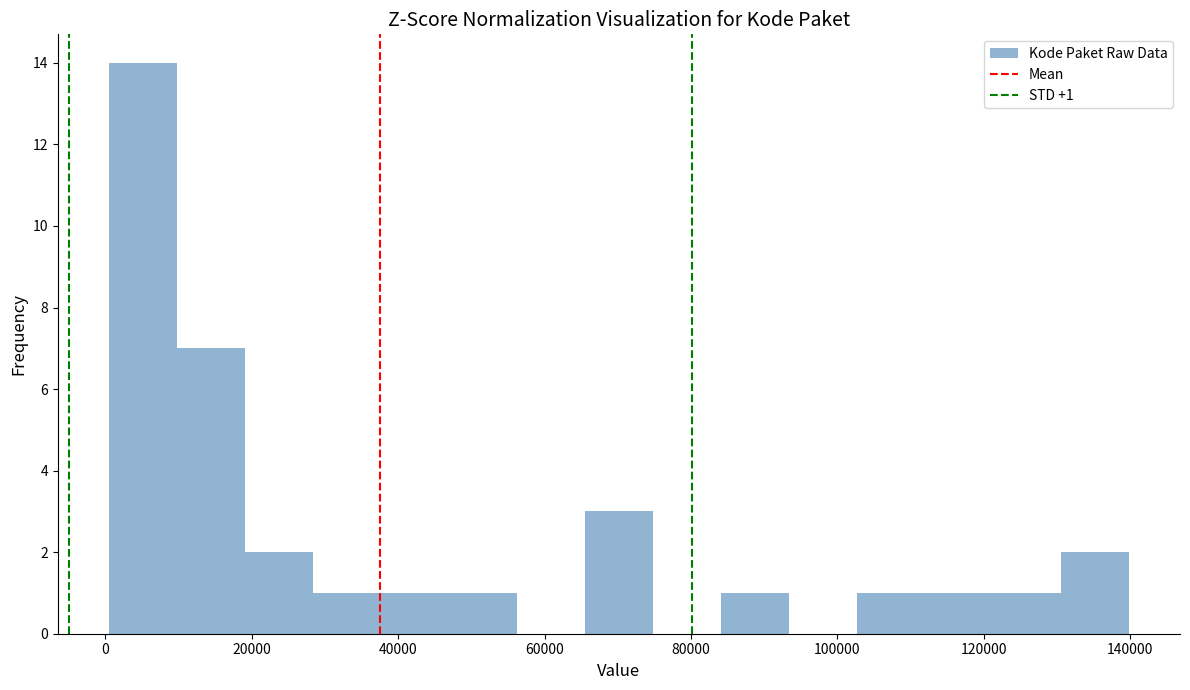

Which range on the x-axis has the tallest bar?

0 to 10000